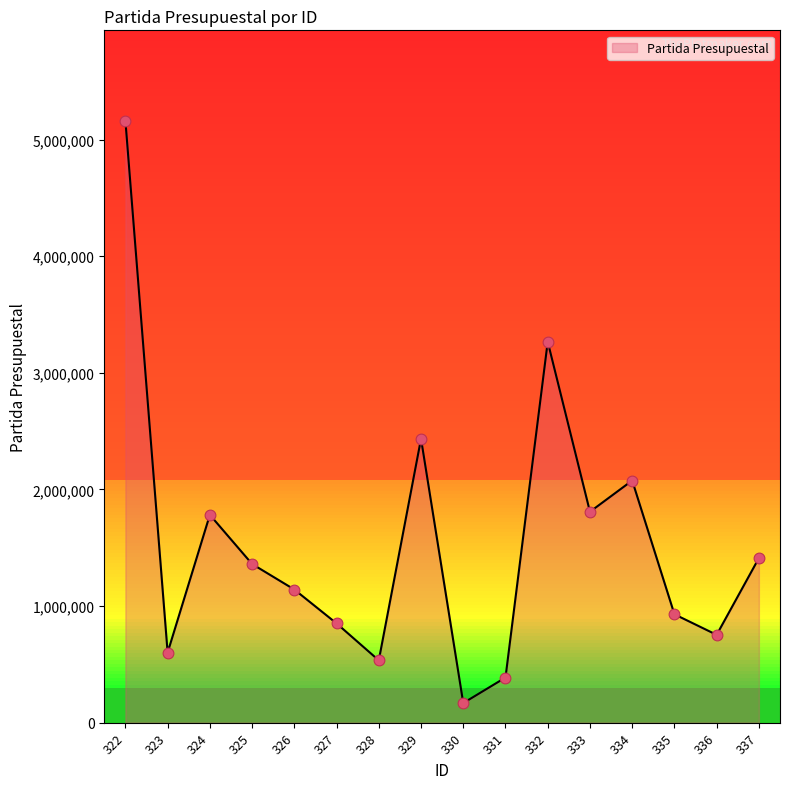

What is the change in value from 324 to 335?

-852735